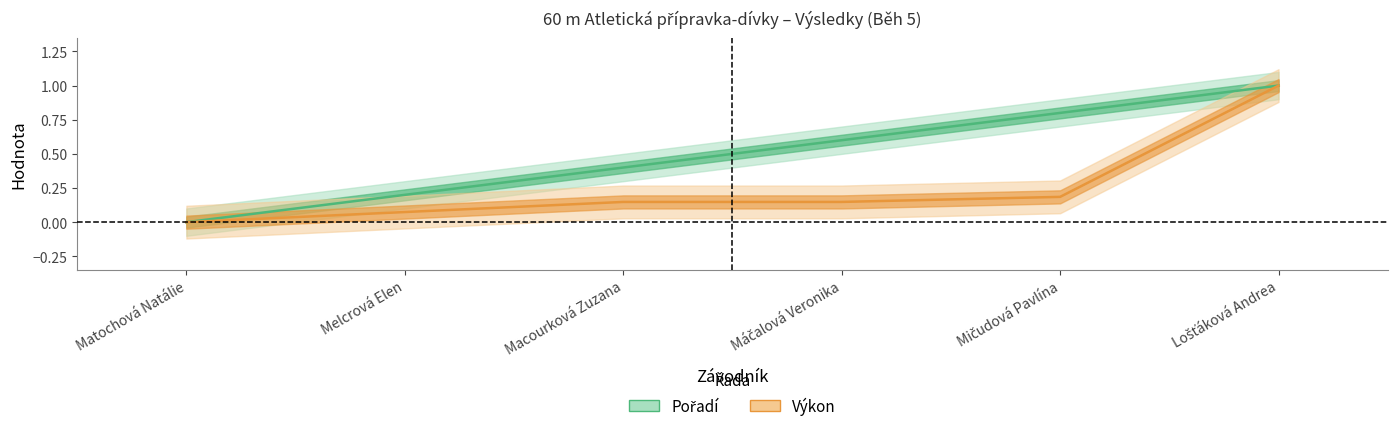

What is the total value across all series at Mičudová Pavlína?

1.0